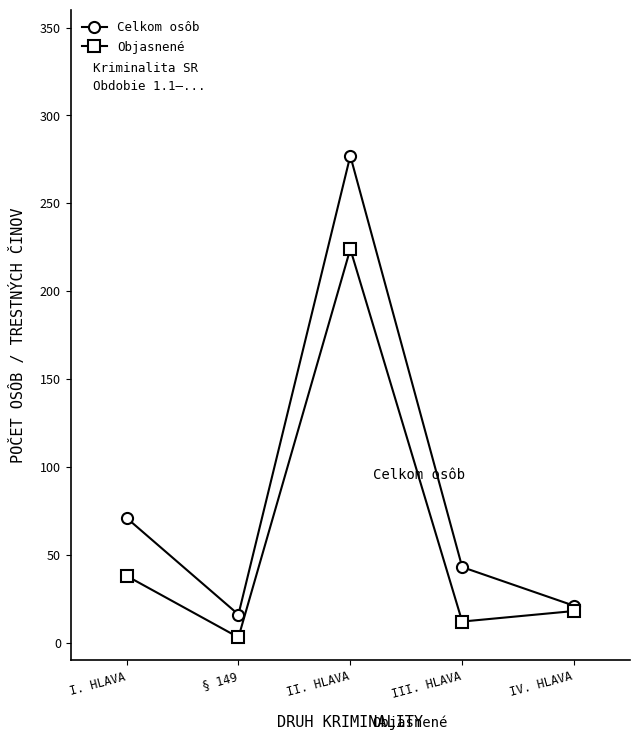

What is the spread (max minus min) of values at IV. HLAVA?

3